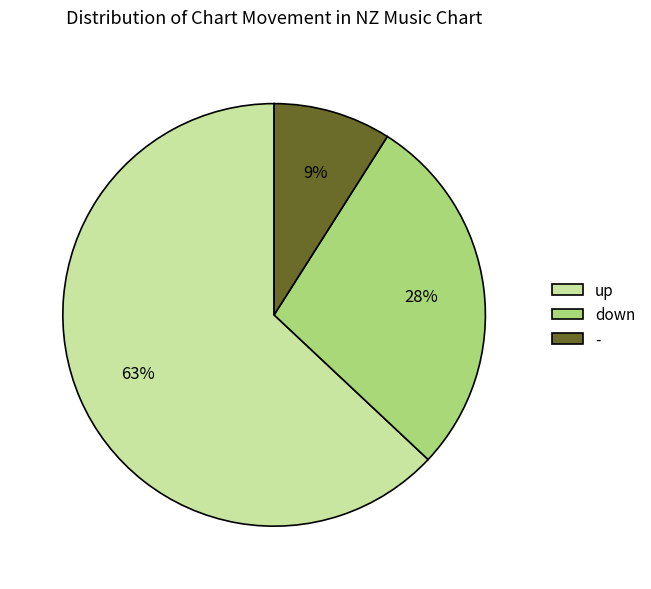

Between down and up, which is larger?

up